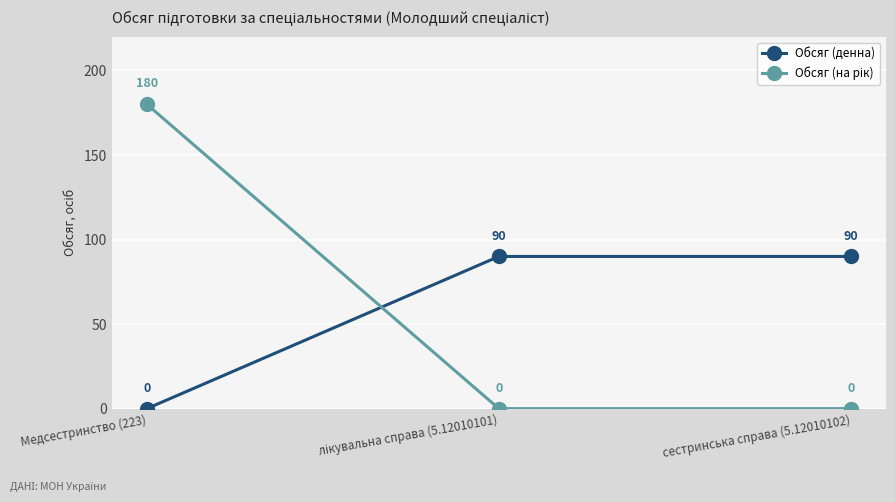

What is the total value across all series at Медсестринство (223)?

180